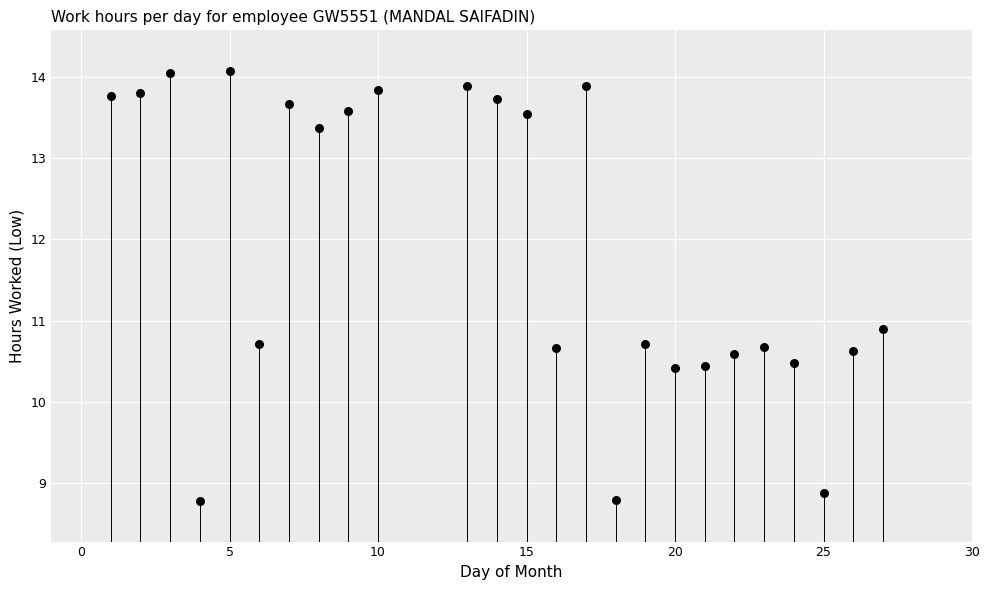

What Y value in the scatter plot is closest to 11?

10.9